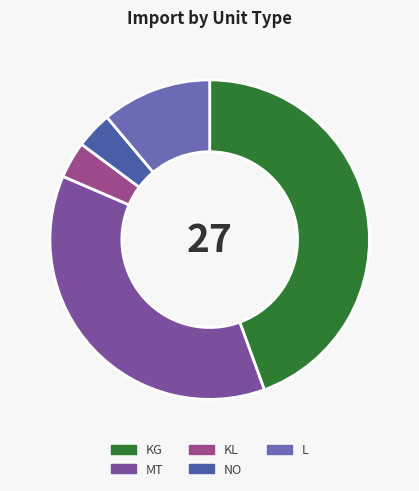

Is it true that L is 11% of the pie?

True